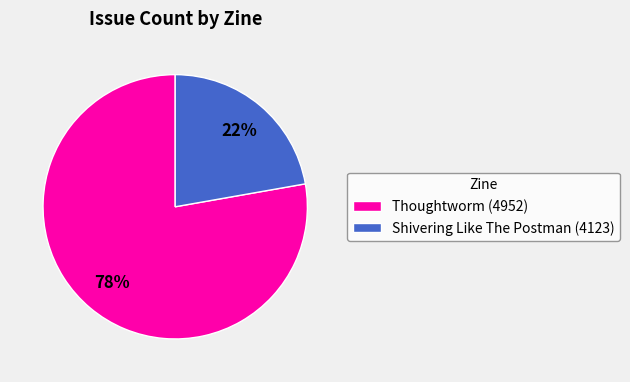

Count the number of slices in the pie.

2